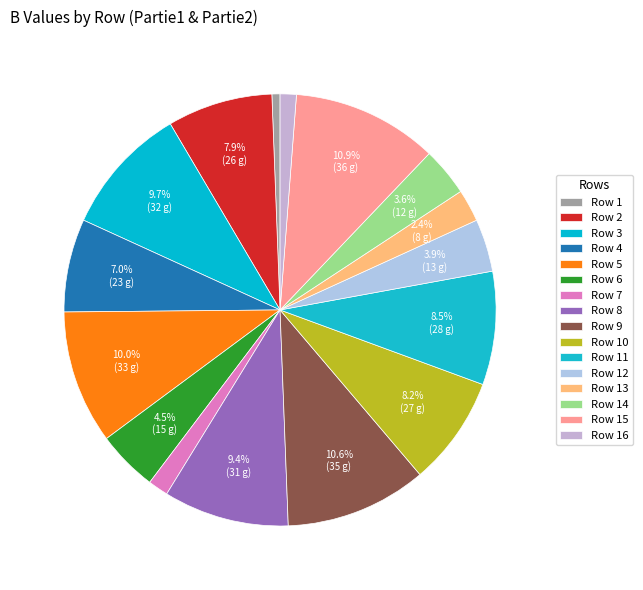

How many segments does this pie chart have?

16